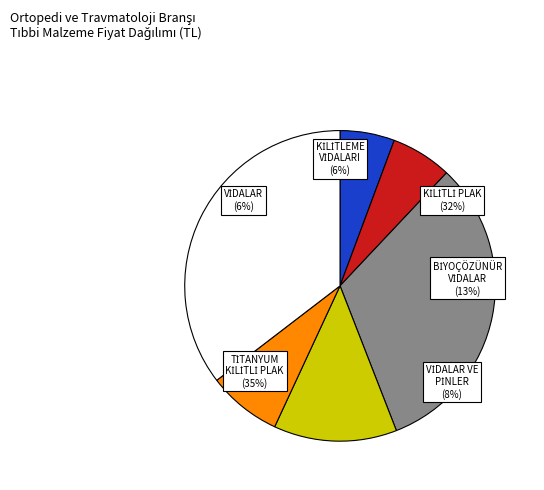

Is the sum of KİLİTLEME VİDALARI and TİTANYUM KİLİTLİ PLAK greater than half?

No